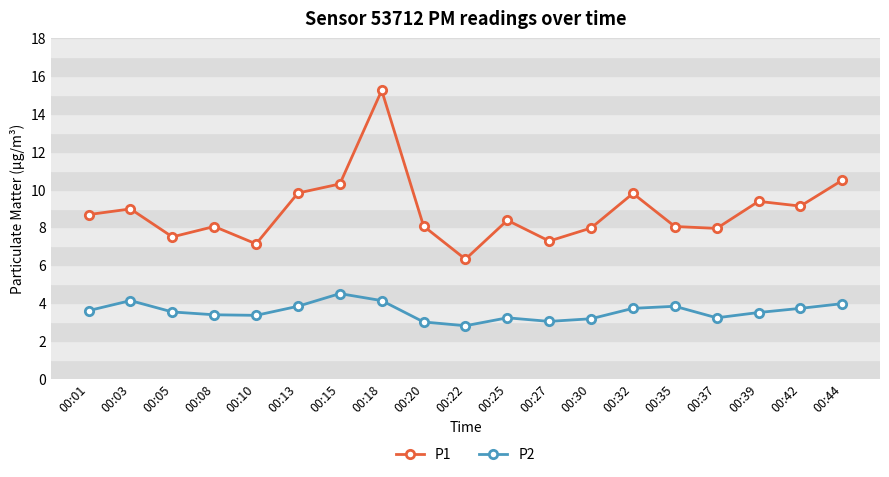

Which category has the highest value across all series?

00:18